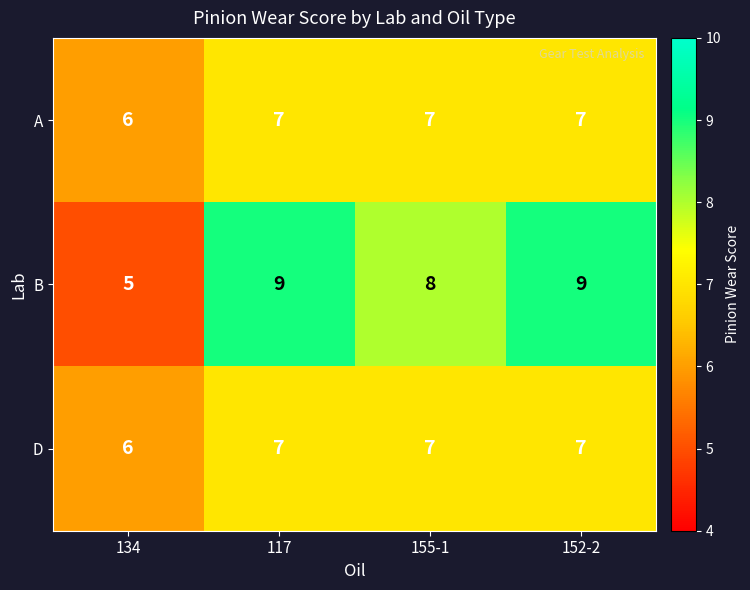

Which series has the widest spread of values?

B